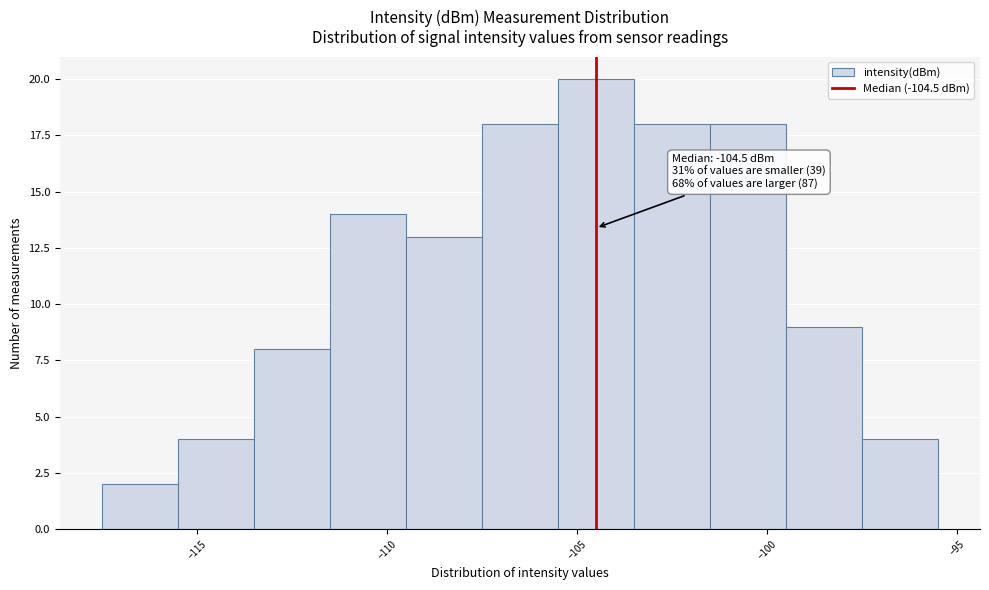

Which range on the x-axis has the tallest bar?

-105.5 to -103.5